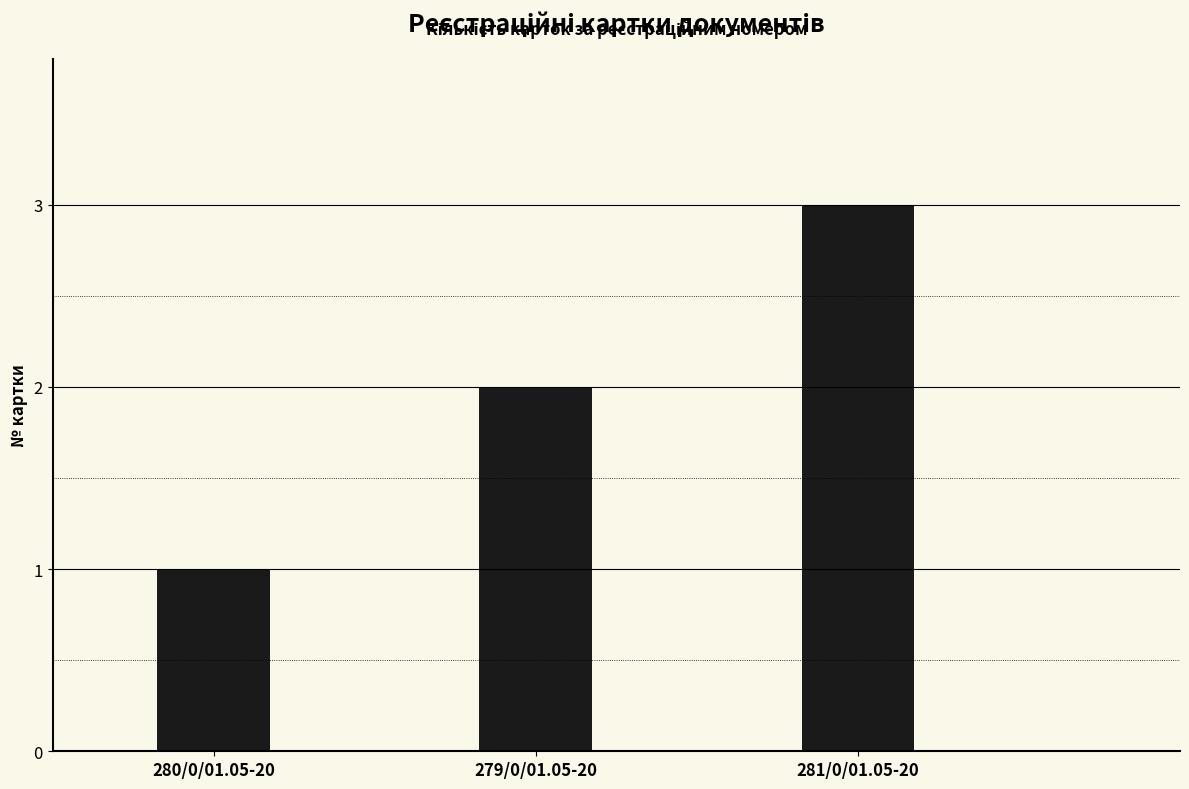

List the labels in order of value, largest first.

281/0/01.05-20, 279/0/01.05-20, 280/0/01.05-20